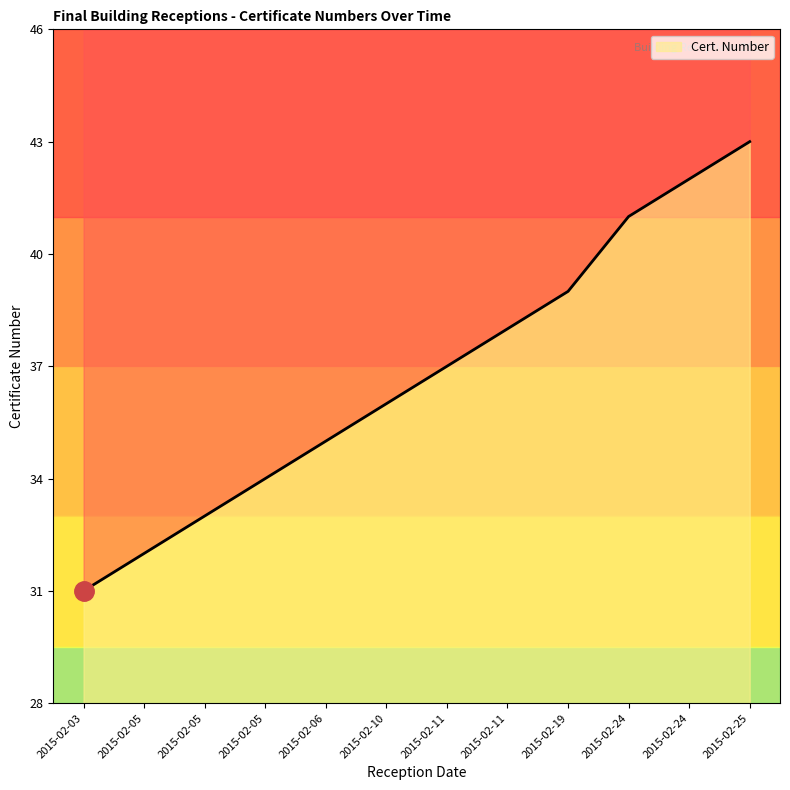

Between 2015-02-19 and 2015-02-05, which is larger?

2015-02-19